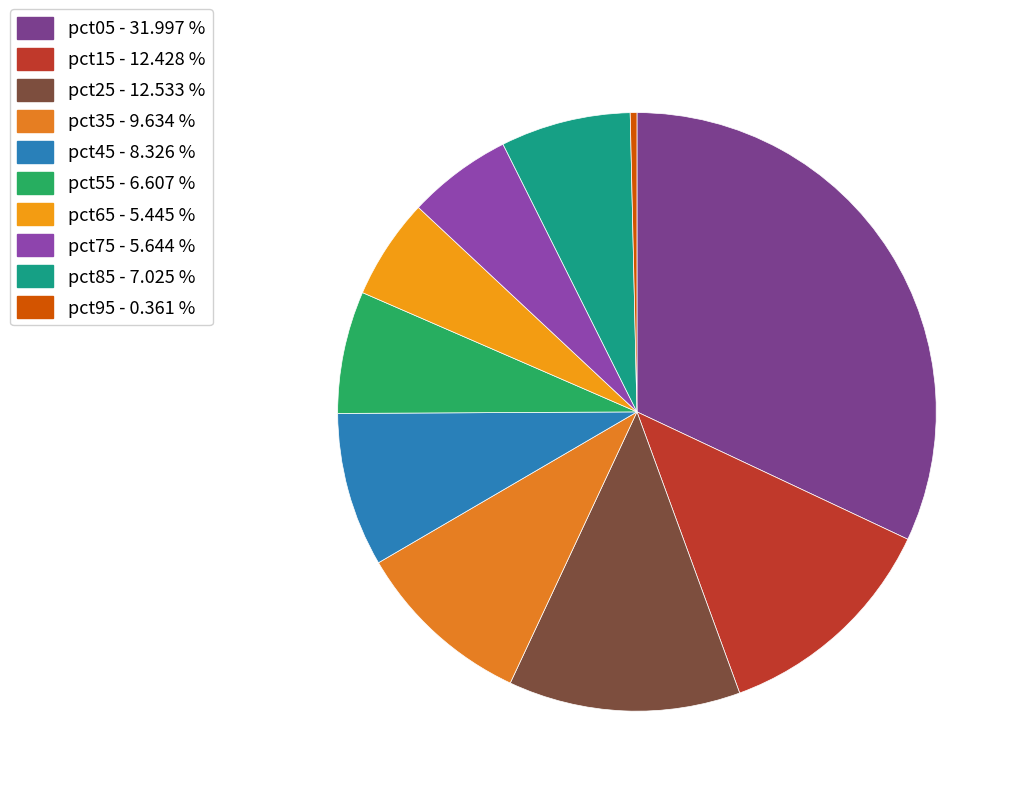

To the nearest percent, what is the difference between the largest and smallest slice percentages?

32%